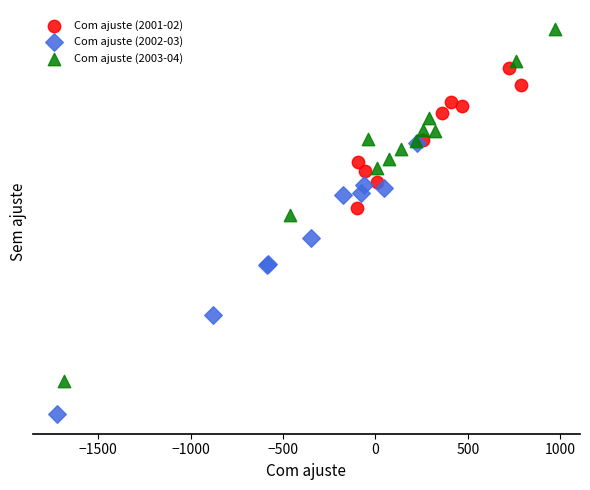

Which series reaches the minimum Y coordinate?

Com ajuste (2002-03)